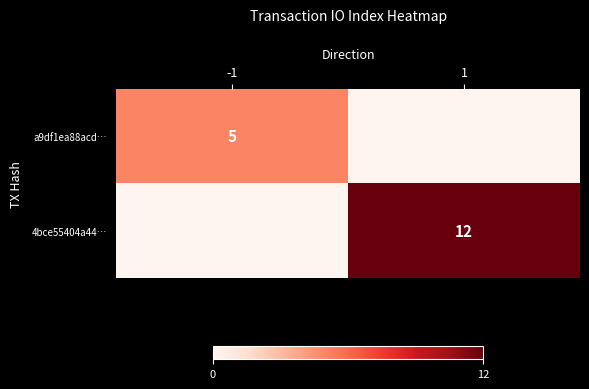

Is the value of a9df1ea88acd… at -1 greater than the value of 4bce55404a44… at 1?

No